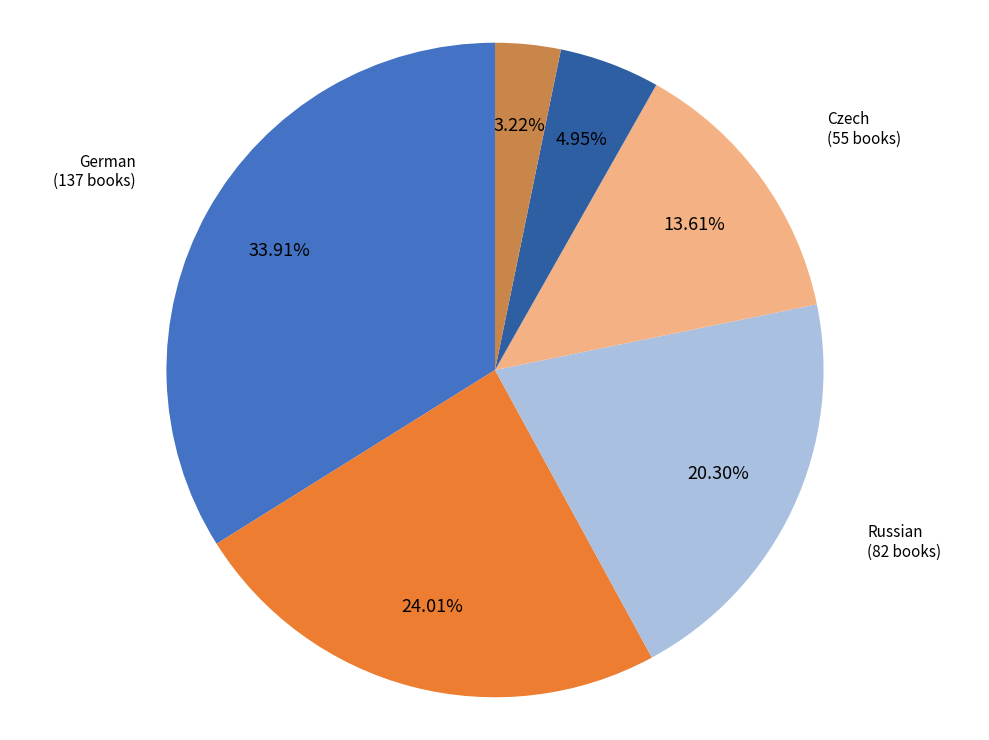

Approximately how many times larger is the value at British, Irish compared to Czech?

0.4